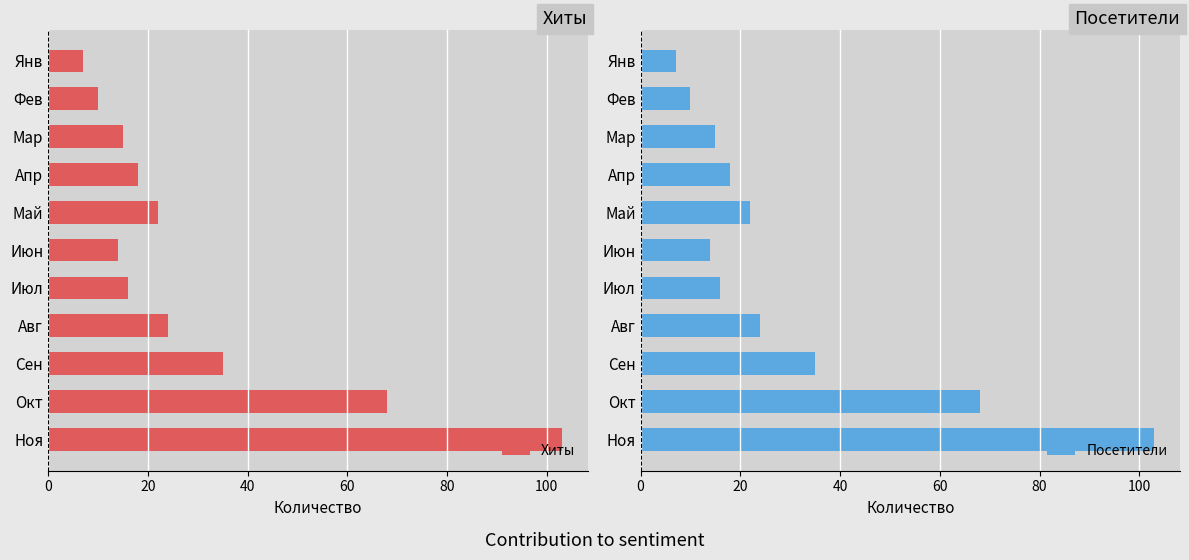

What value does the Хиты series have at Май?

22